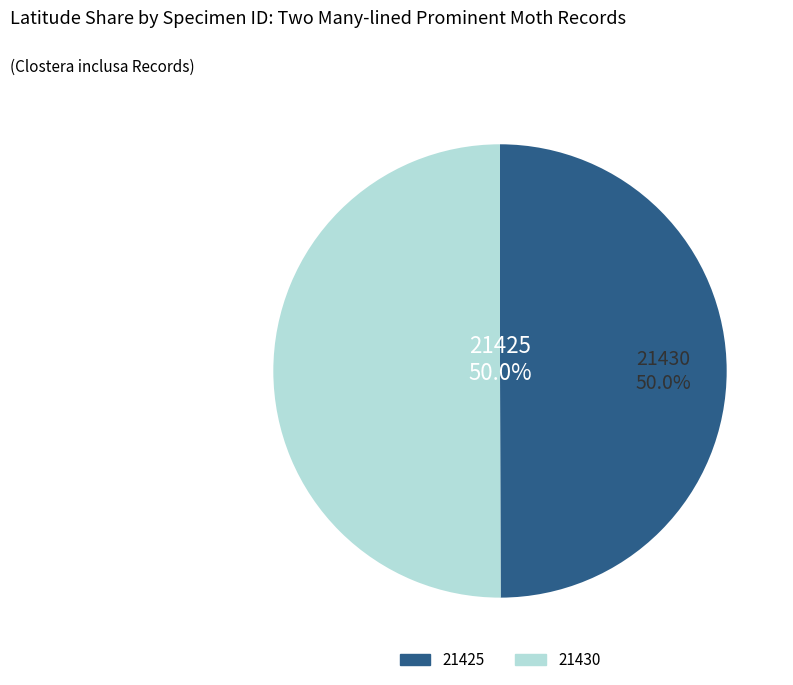

What percentage is the 21430 slice, to the nearest percent?

50%